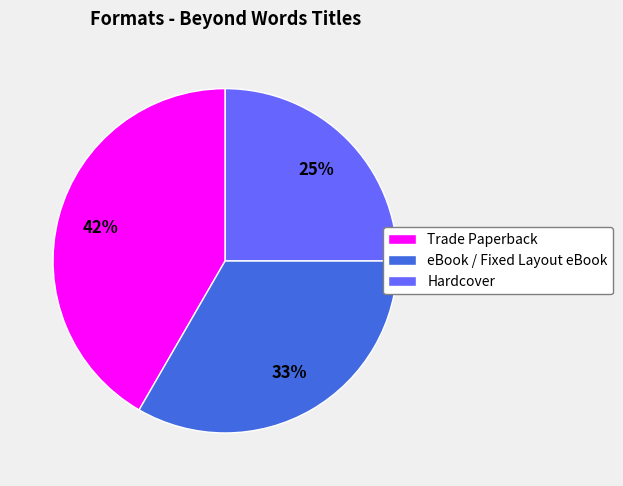

Is the sum of eBook / Fixed Layout eBook and Trade Paperback greater than half?

Yes